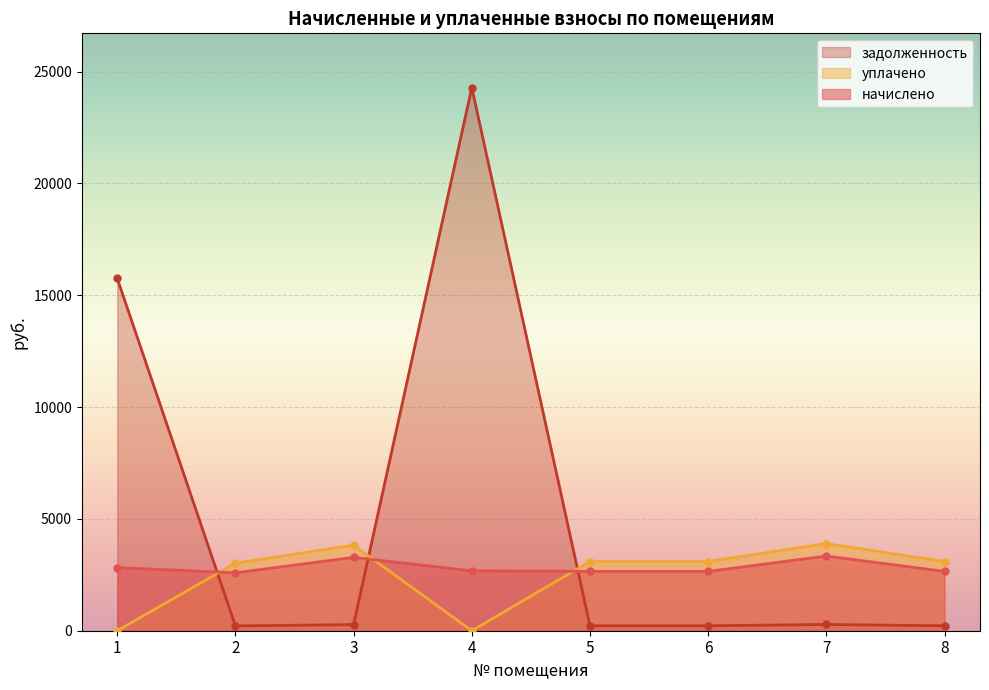

True or false: уплачено has a value of 3824.9 at 3.

True